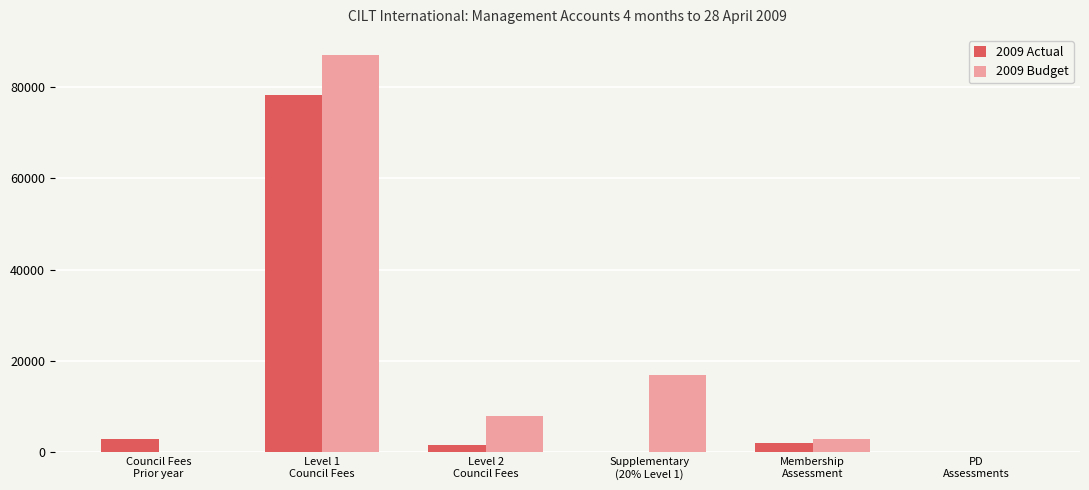

What is the maximum value shown in the chart?

87000